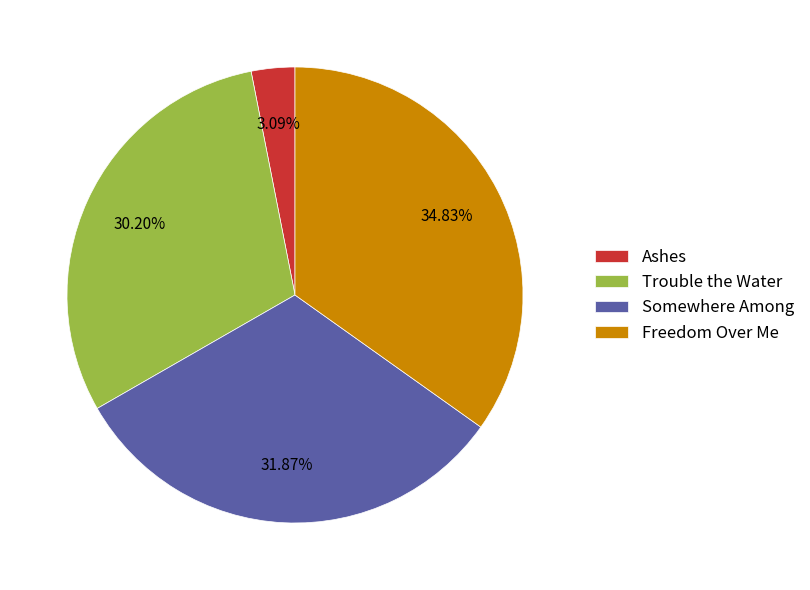

To the nearest percent, what is the difference between the largest and smallest slice percentages?

32%